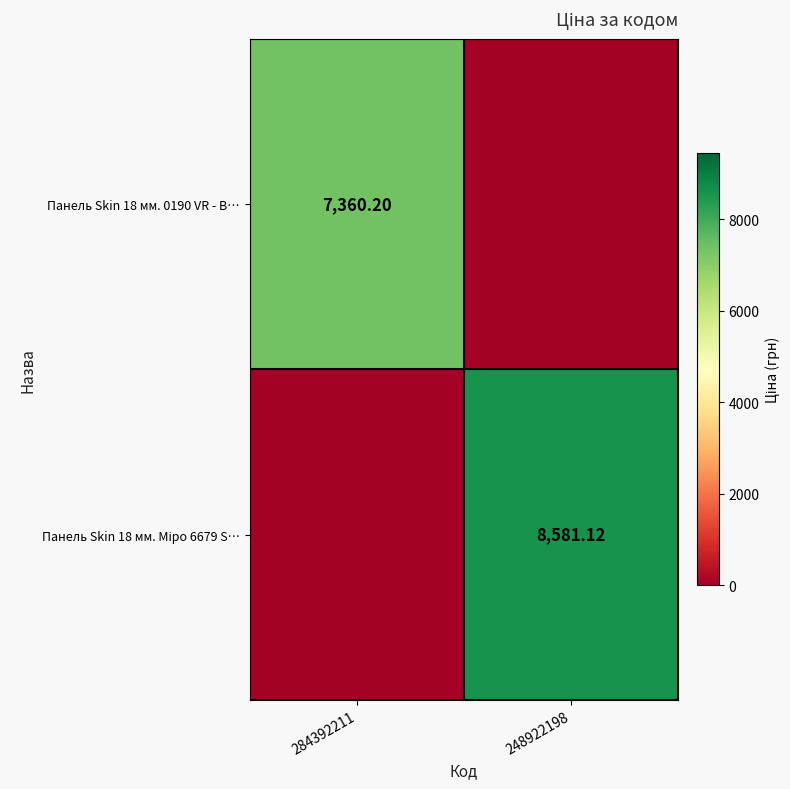

The value of Панель Skin 18 мм. 0190 VR - В… at 284392211 is 3090.1. True or false?

False